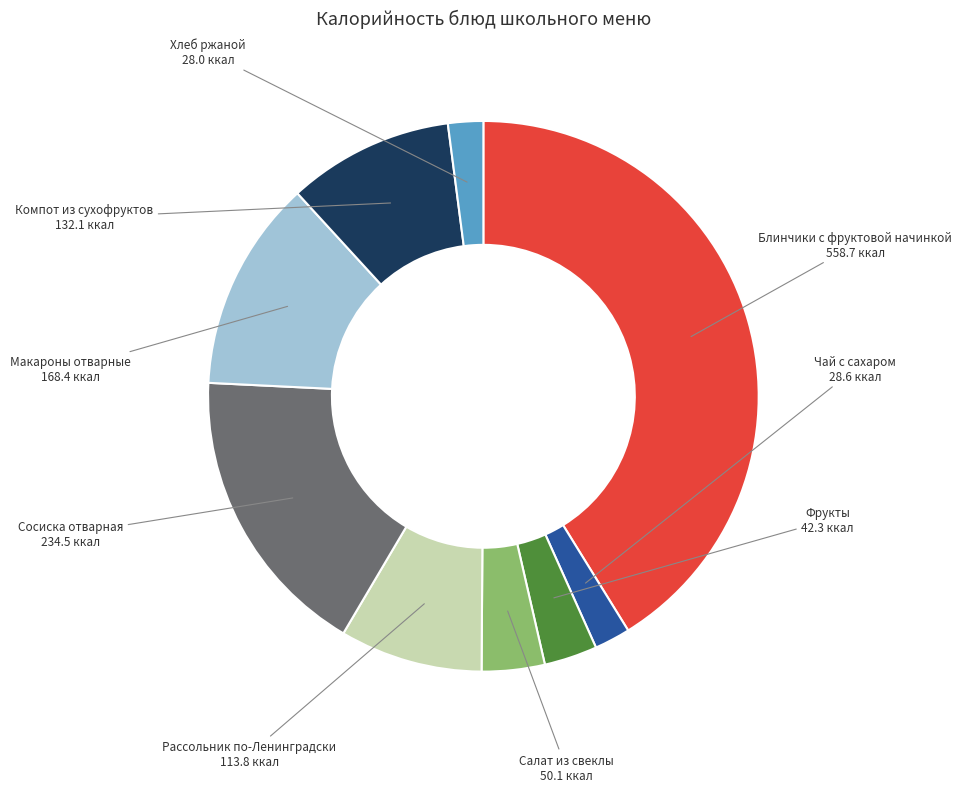

How many slices are in this pie chart?

9